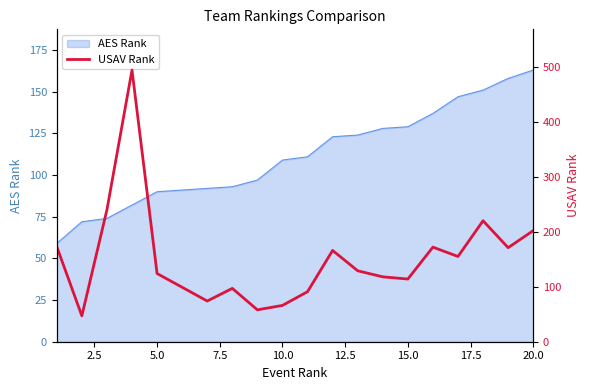

The value of AES Rank at 10.0 is 109. True or false?

True